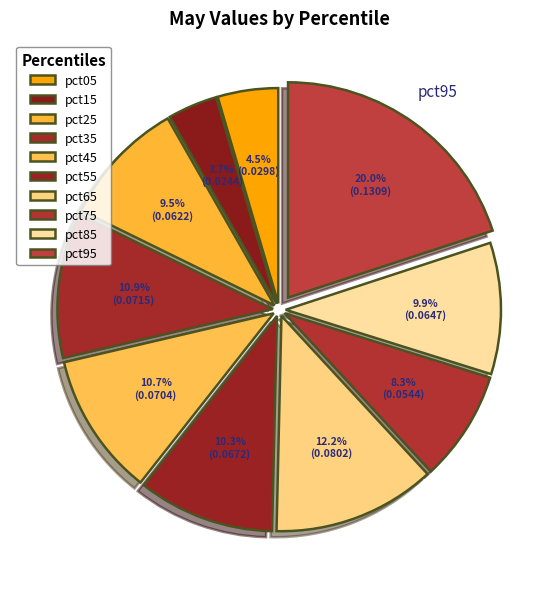

To the nearest percent, what is the difference between the pct65 and pct75 slice percentages?

4%